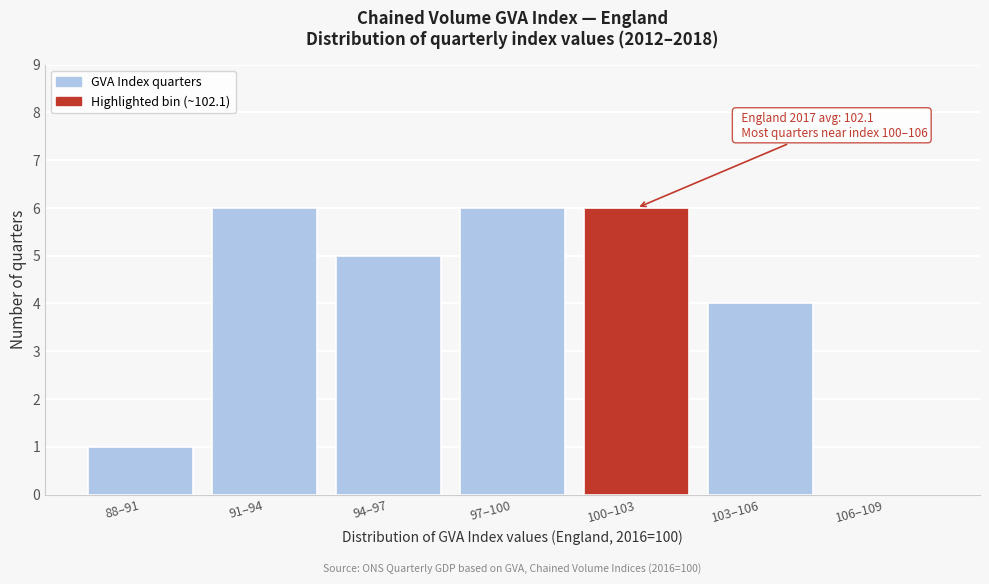

Reading left to right, extract all data points from this chart.

88–91=1	91–94=6	94–97=5	97–100=6	100–103=6	103–106=4	106–109=0